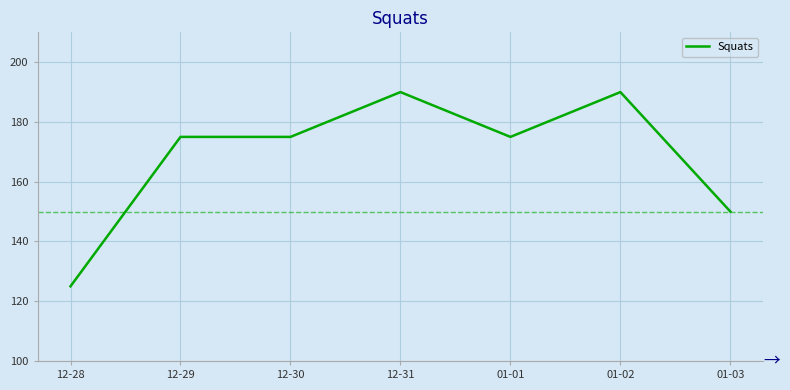

What position from the left is 01-02?

6